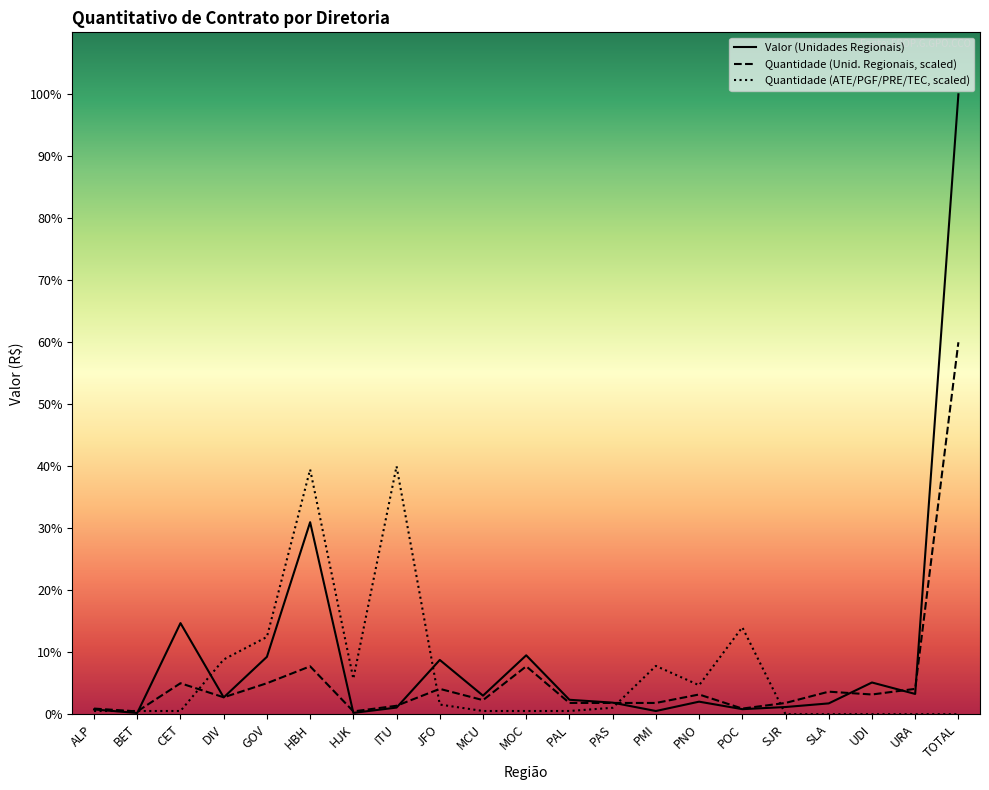

True or false: Quantidade (ATE/PGF/PRE/TEC) and Quantidade (Unidades Regionais) cross at least once.

True